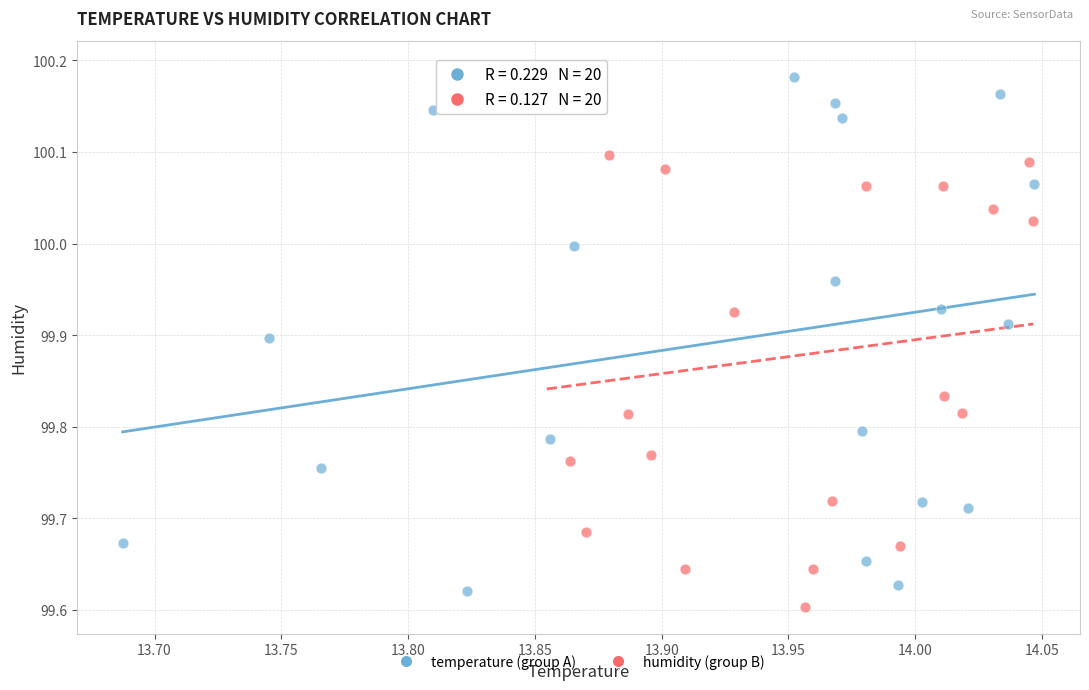

What are all the series names shown in the legend?

temperature (group A), humidity (group B)